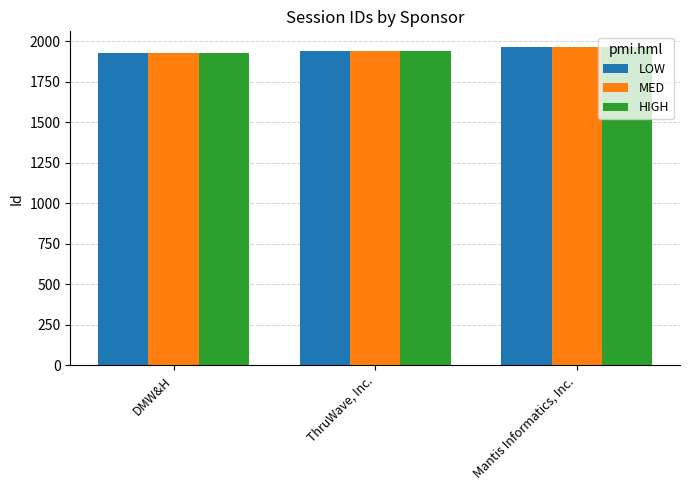

How many bars are there in total?

9